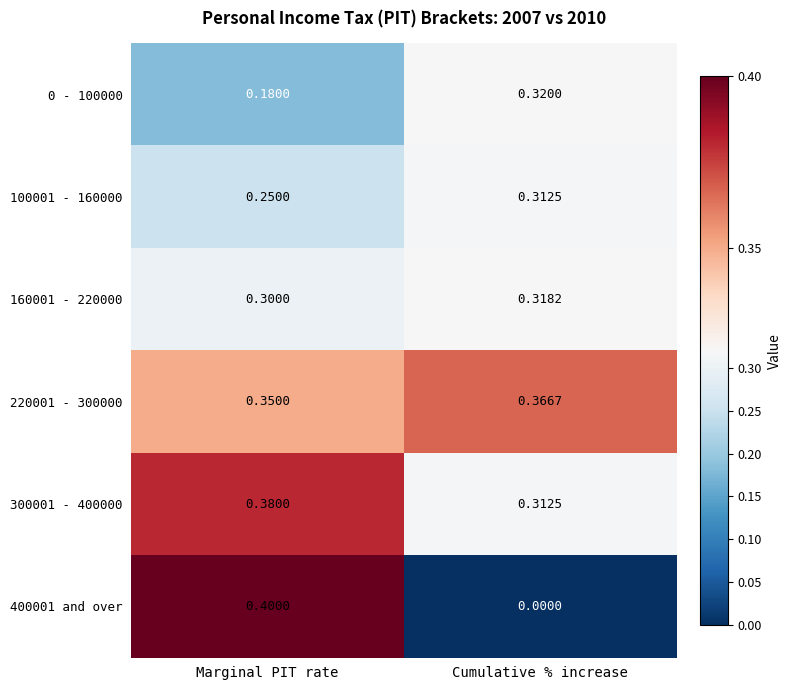

Which category has the lowest value in the 100001 - 160000 series?

Marginal PIT rate